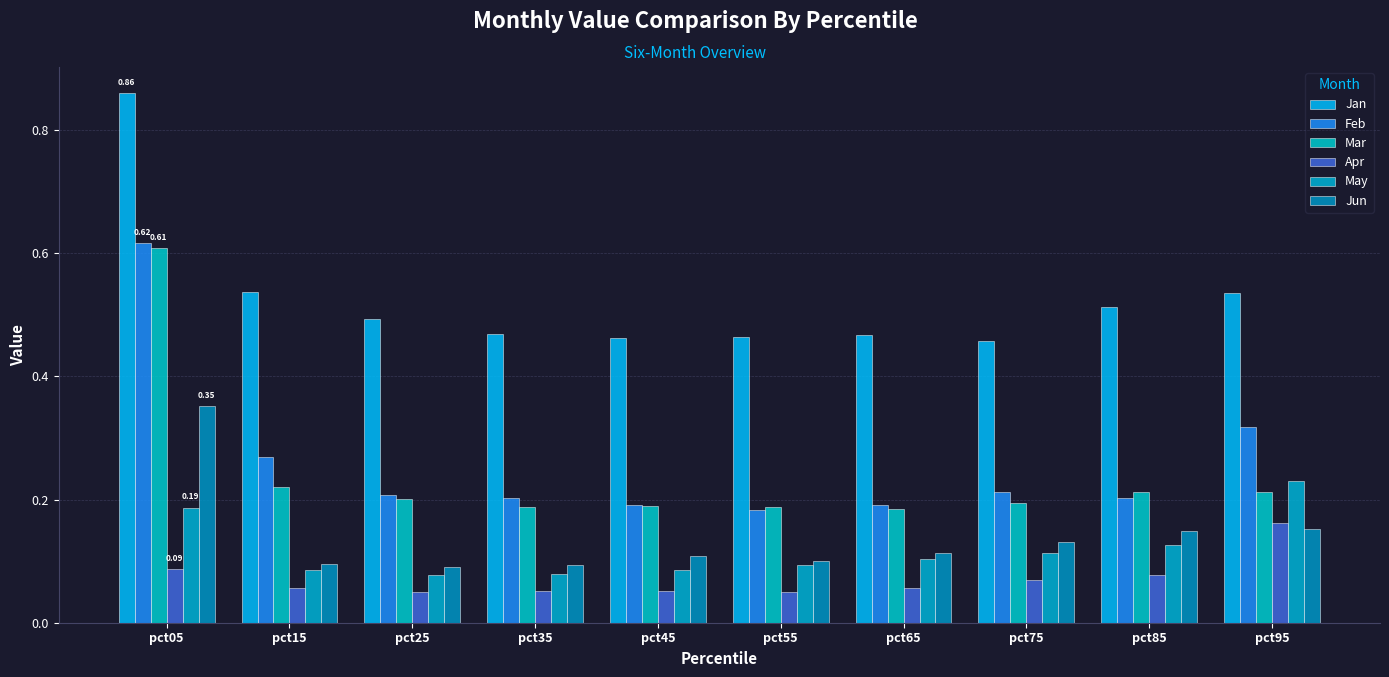

How many distinct data groups are displayed?

6